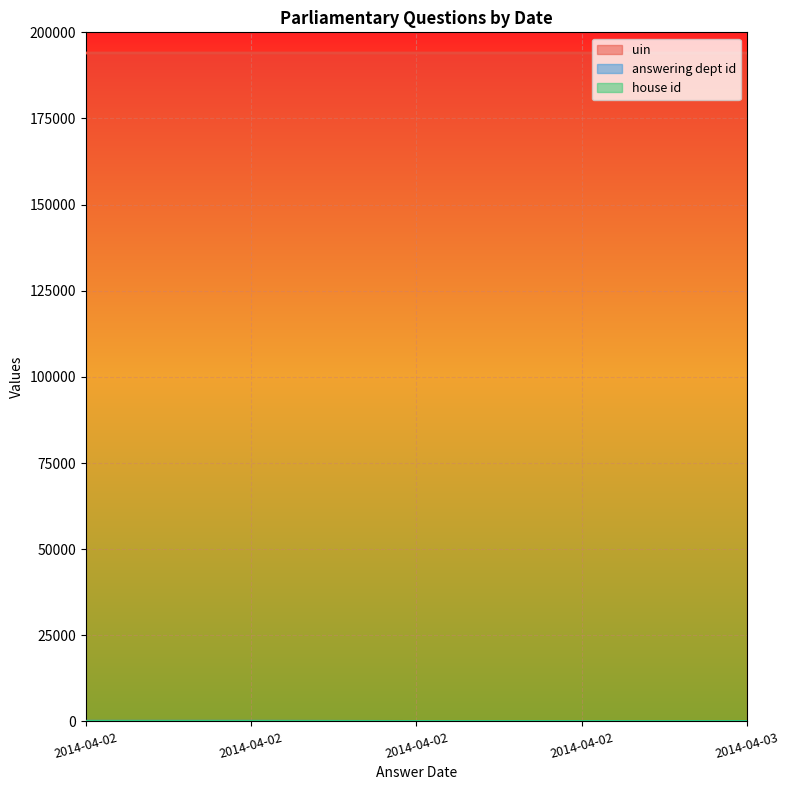

At how many categories does at least one series exceed 5693?

5